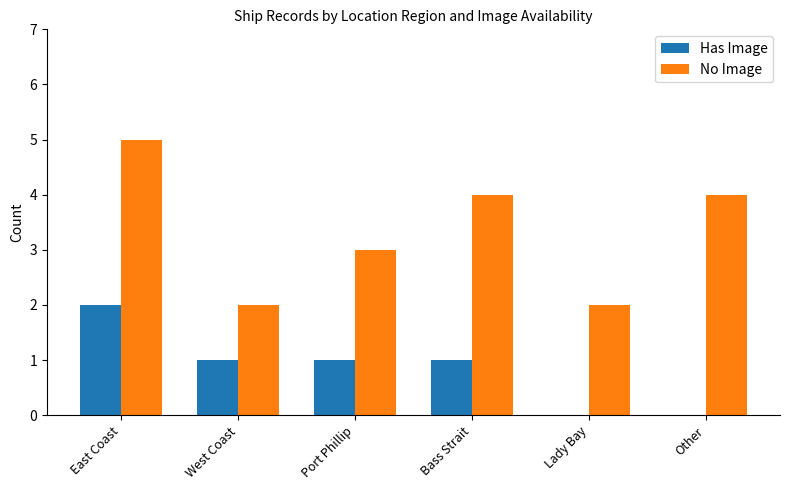

What is the maximum value shown in the chart?

5